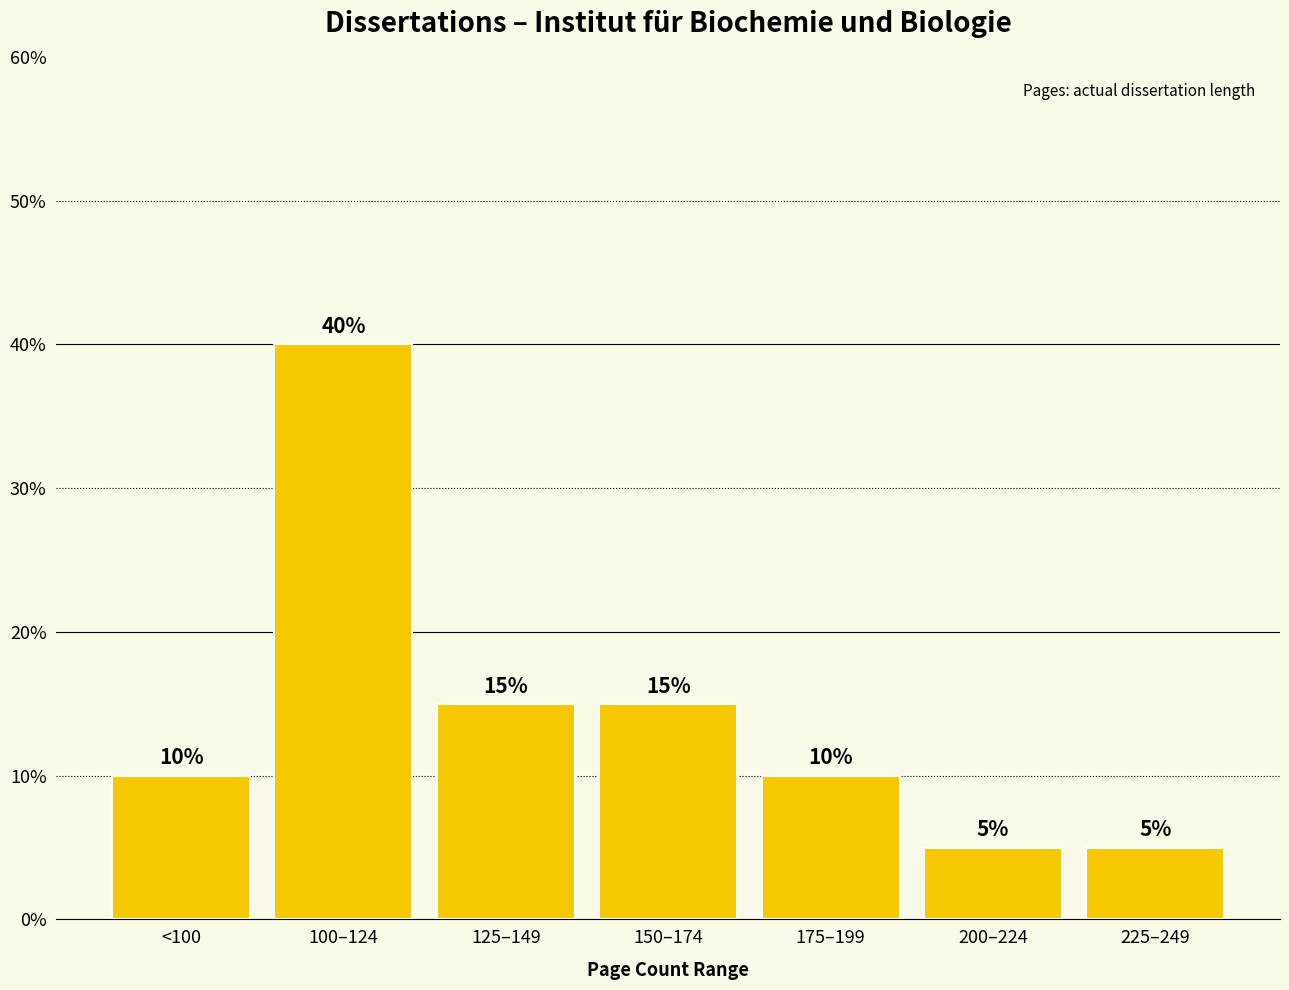

True or false: the data shows 5 at 225–249.

True